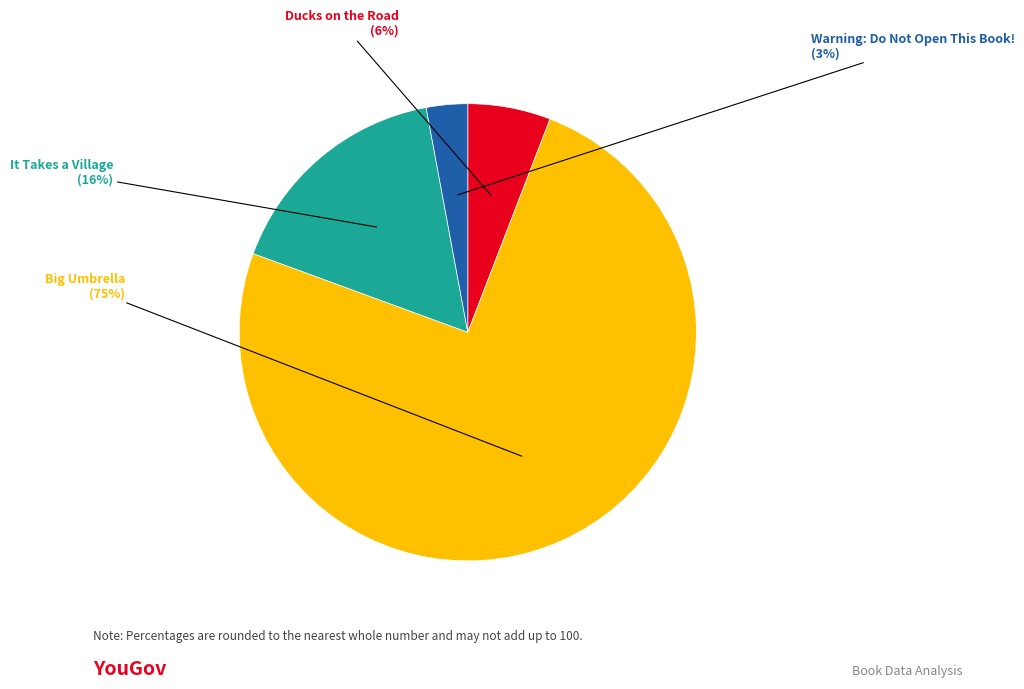

Is there a majority slice in this chart?

Yes